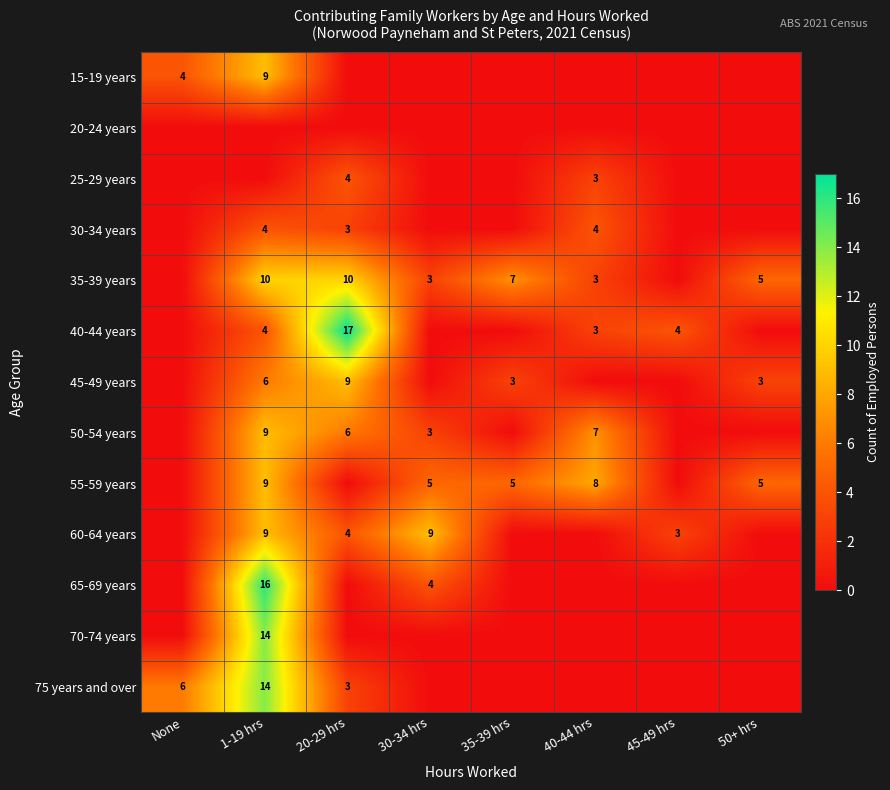

What is the spread (max minus min) of values at 40-44 hrs?

8